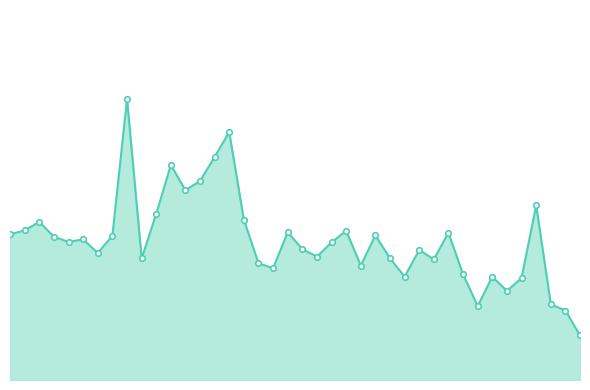

The value at 28 is 11.3. True or false?

False